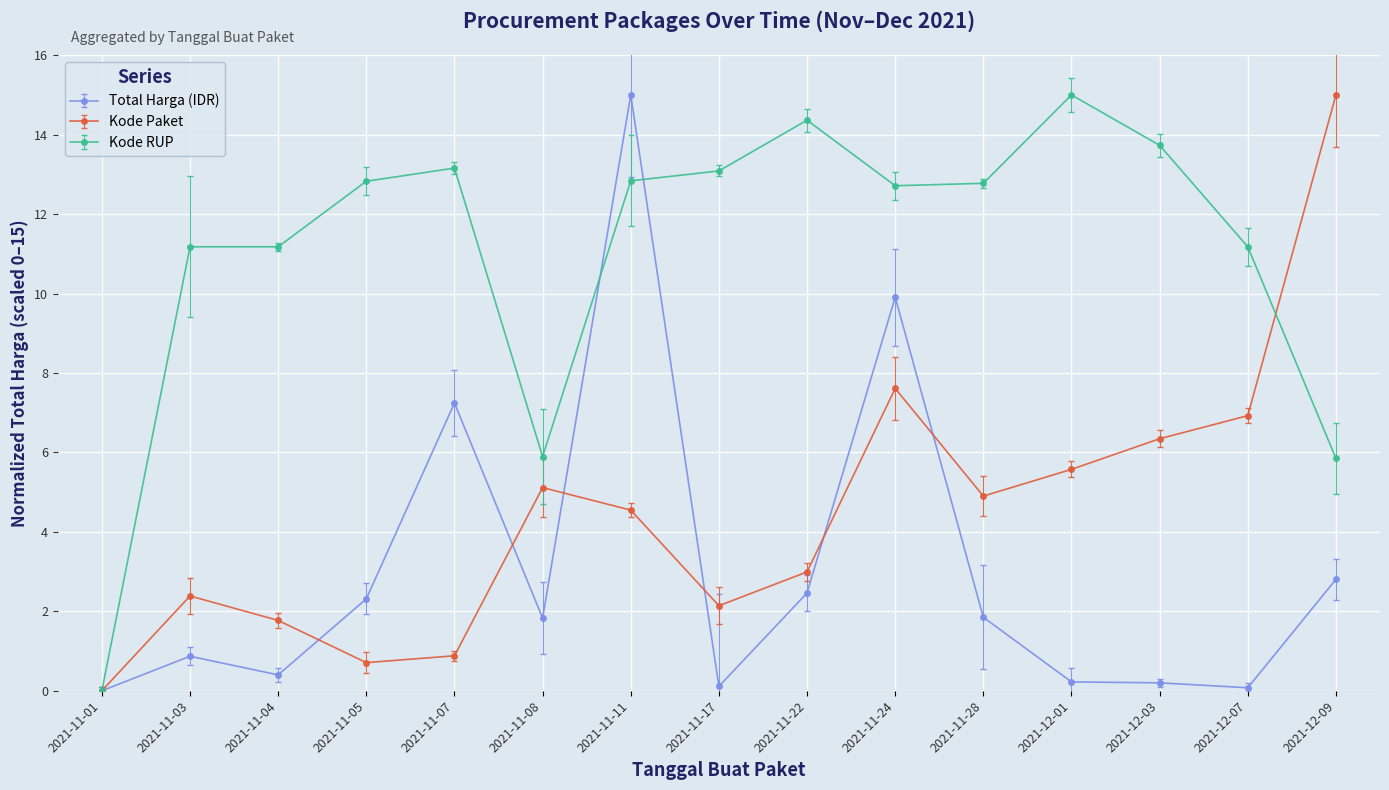

At which label does Kode RUP reach its minimum?

2021-11-01